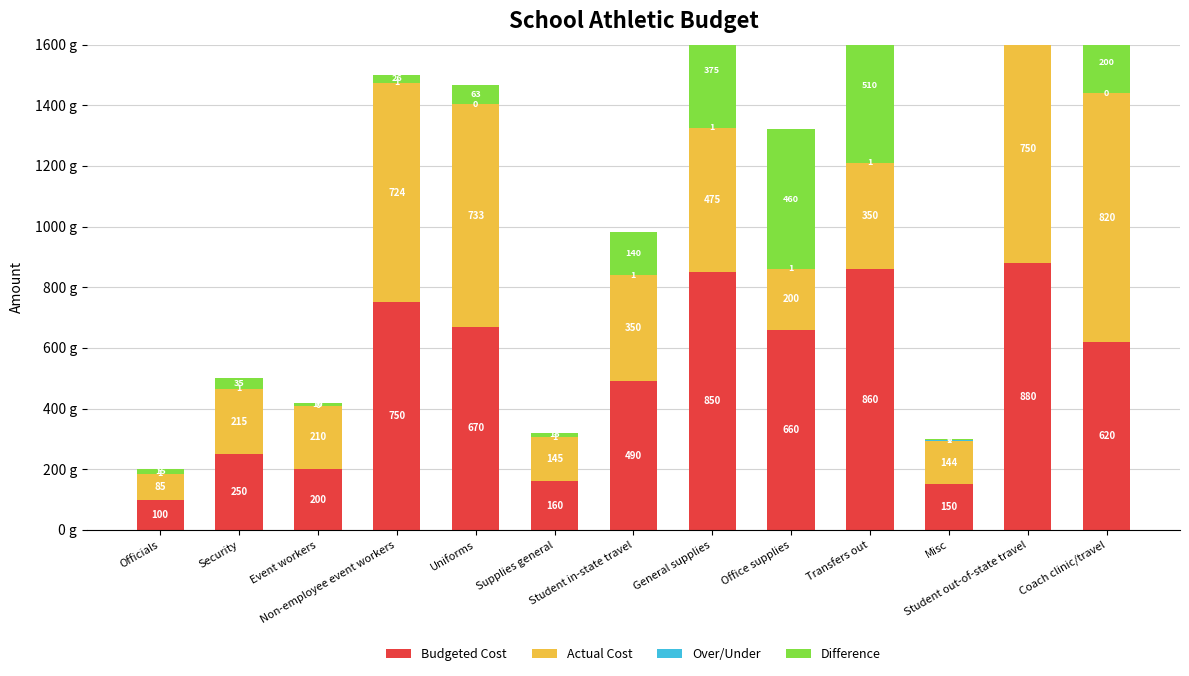

How many data points in Over/Under are less than 1?

3